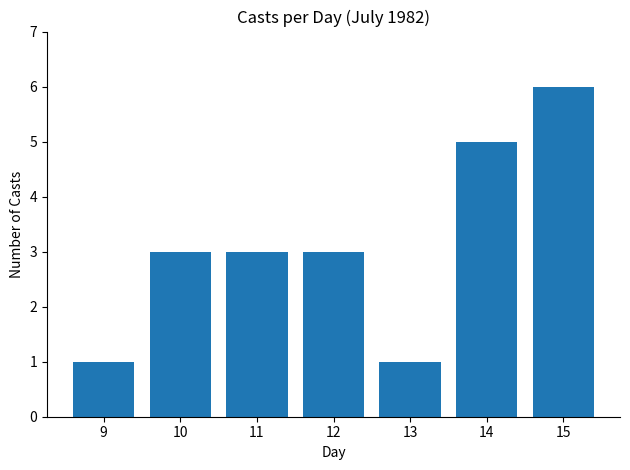

Count the values in the range 1 to 5.

6